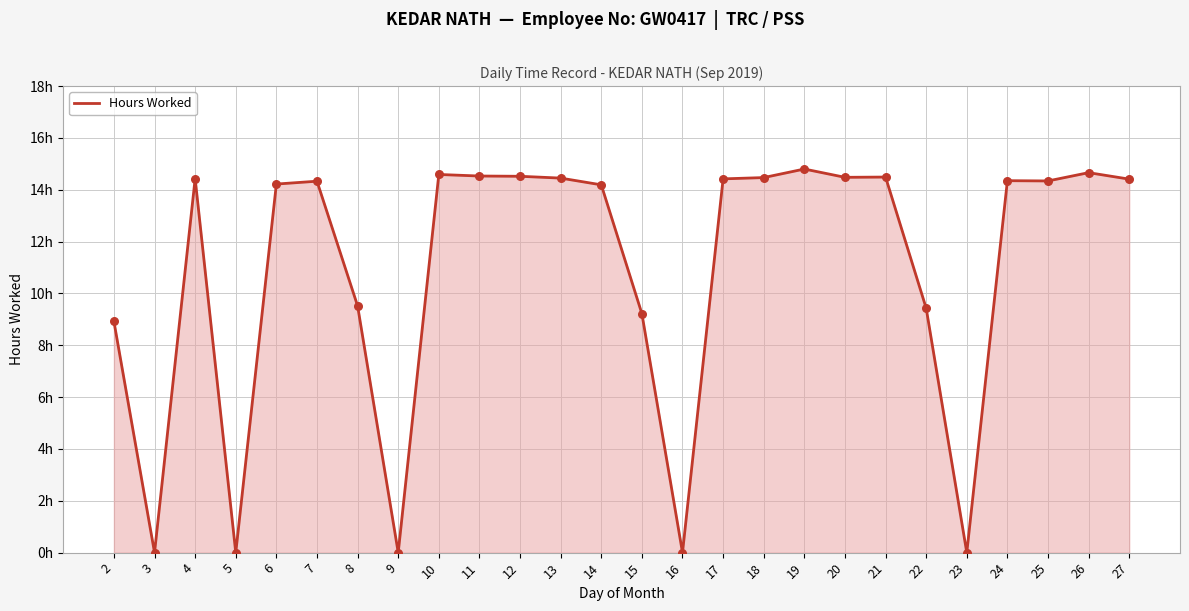

Approximately how many times larger is the value at 13 compared to 22?

1.5